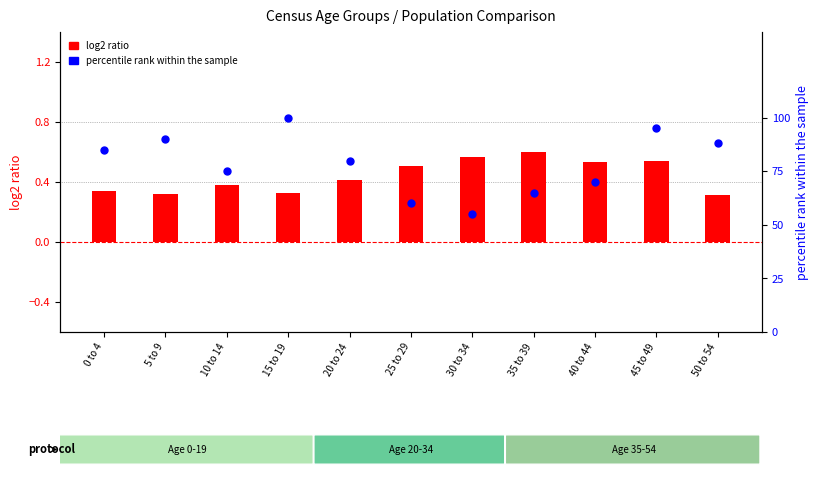

Is the value of log2 ratio at 40 to 44 greater than the value of percentile rank within the sample at 50 to 54?

No